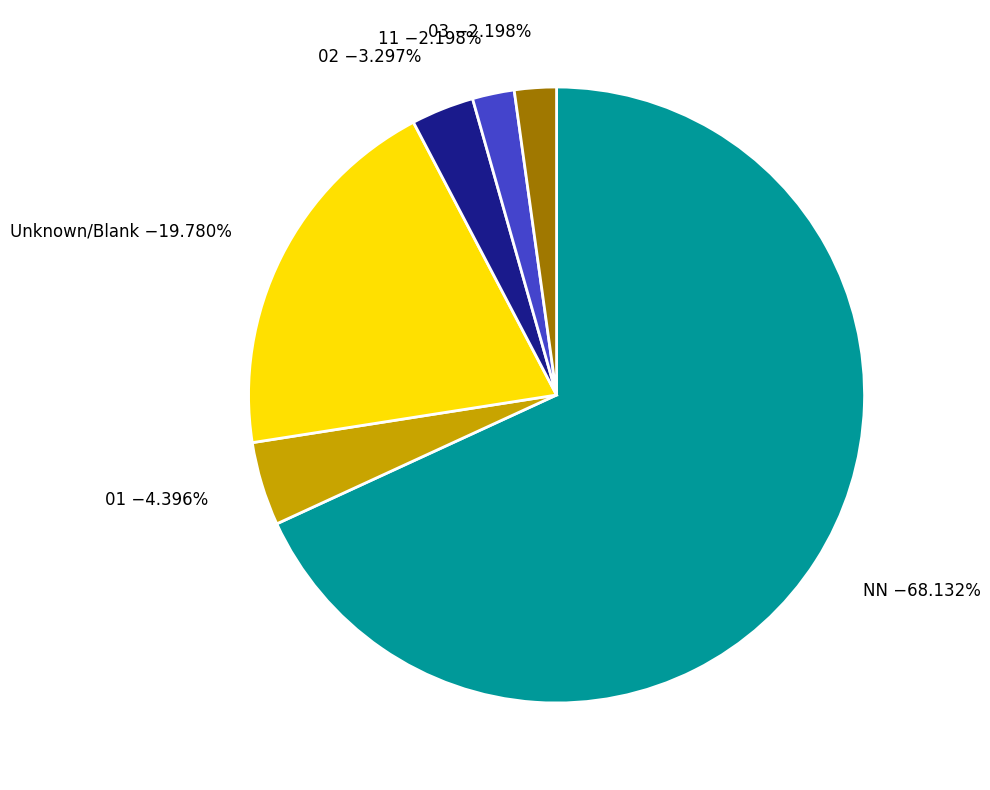

How many slices are in this pie chart?

6